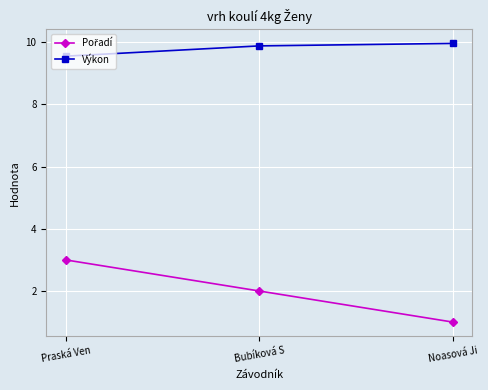

What is the value of the Výkon point at the 2nd from the left?

9.9